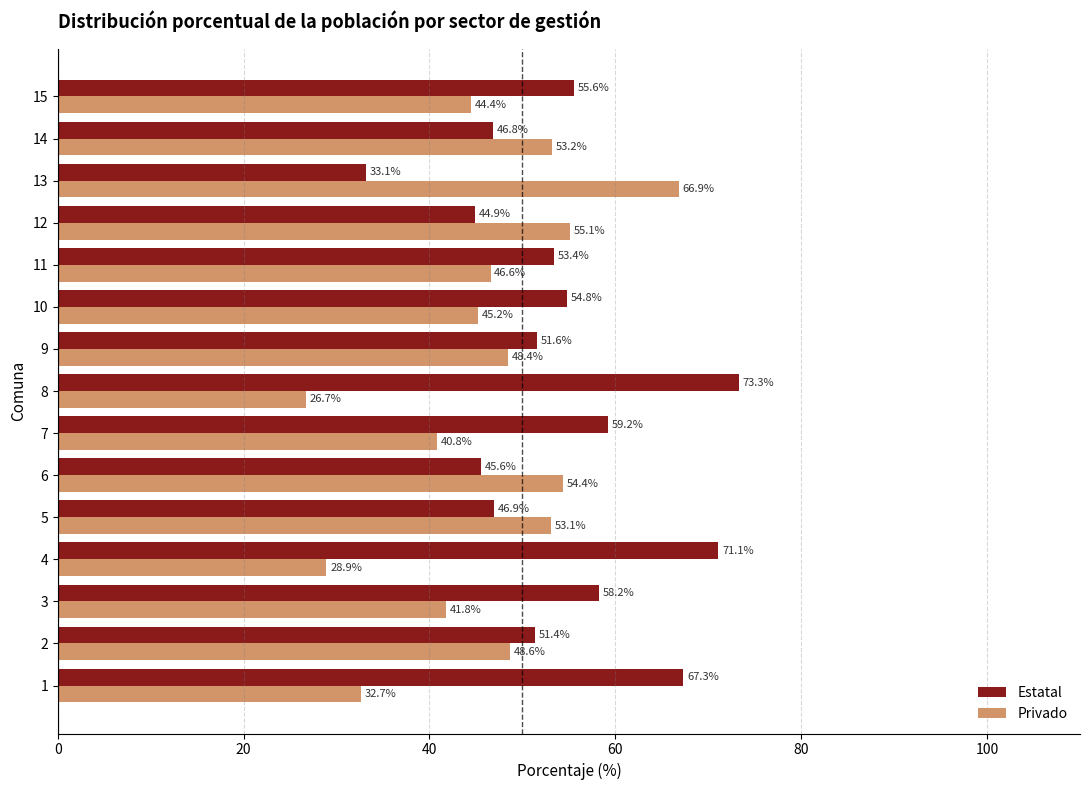

Which label corresponds to the largest value in the chart?

8